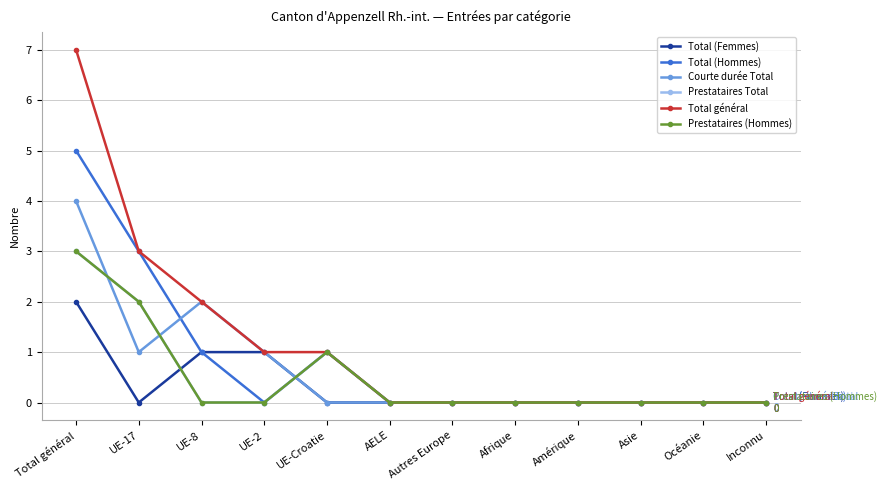

Does the chart display data point markers on the line(s)?

Yes